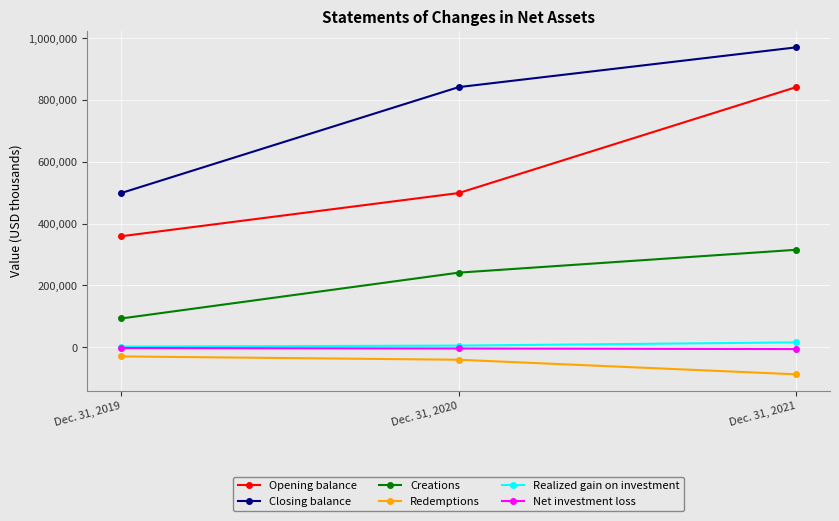

Which category has the highest value in the Realized gain on investment series?

Dec. 31, 2021